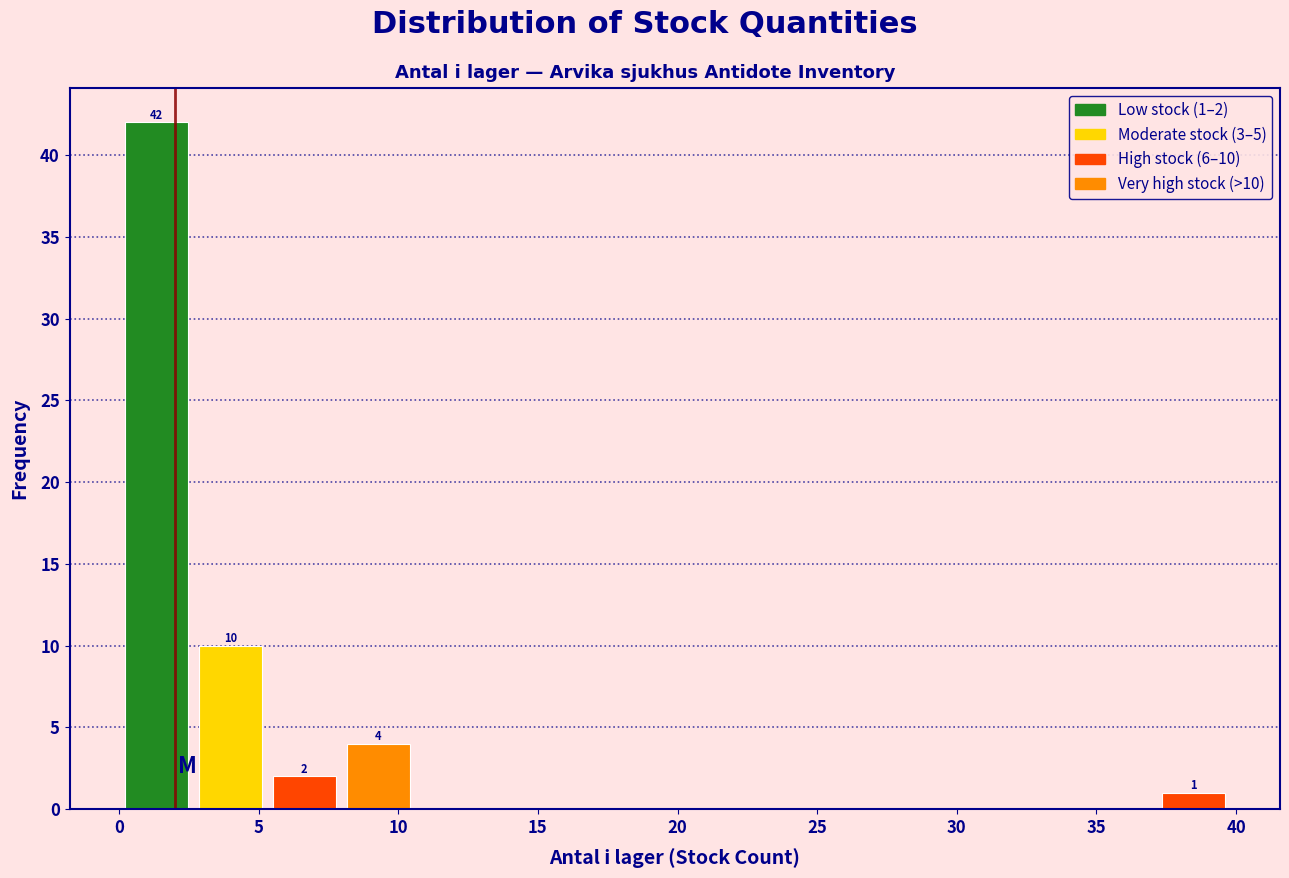

Over which range of the x-axis is the bar tallest?

0.0 to 3.0